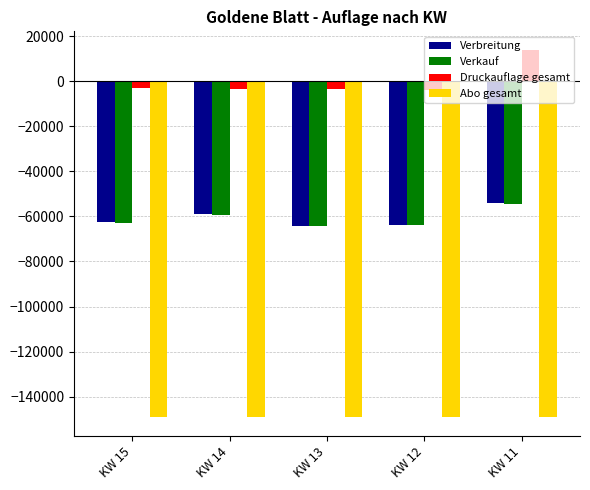

Where does the Abo gesamt series first go above -149042?

KW 12